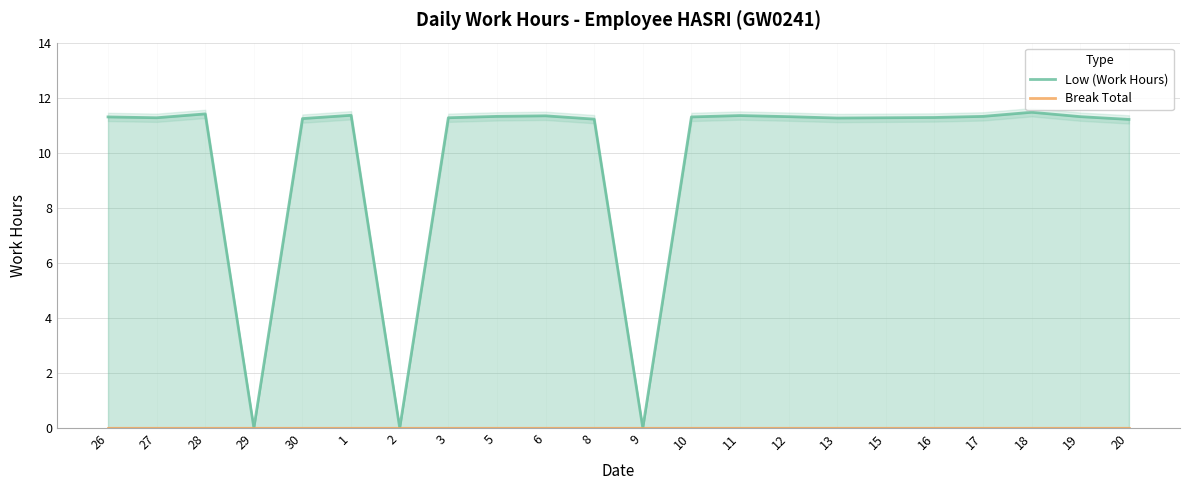

Which series has the largest total across all categories?

Low (Work Hours)